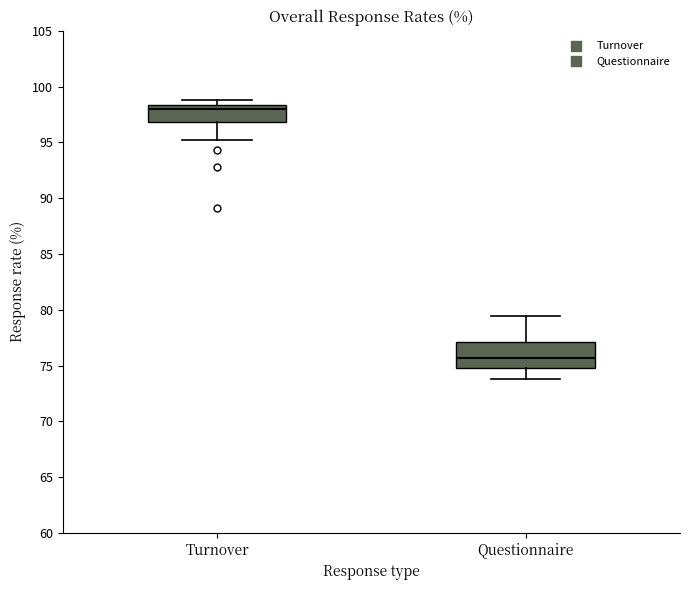

Comparing the boxes themselves (not the whiskers), which one is the tallest?

Questionnaire